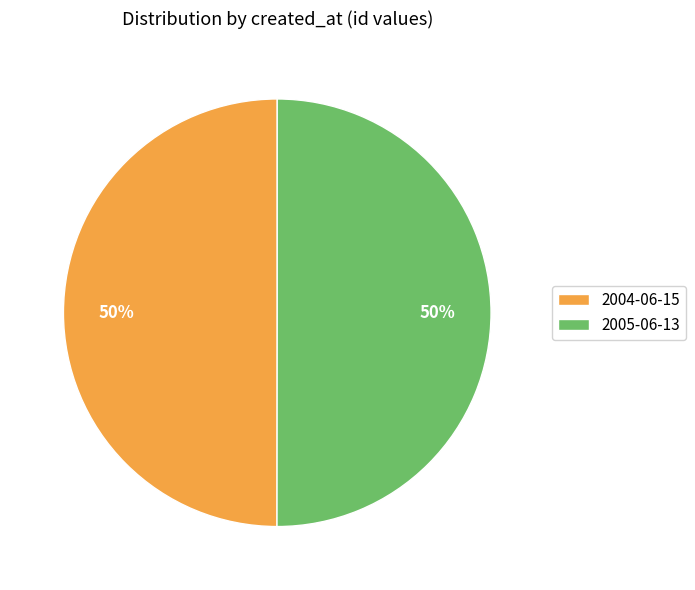

Approximately how many times larger is the value at 2005-06-13 compared to 2004-06-15?

1.0